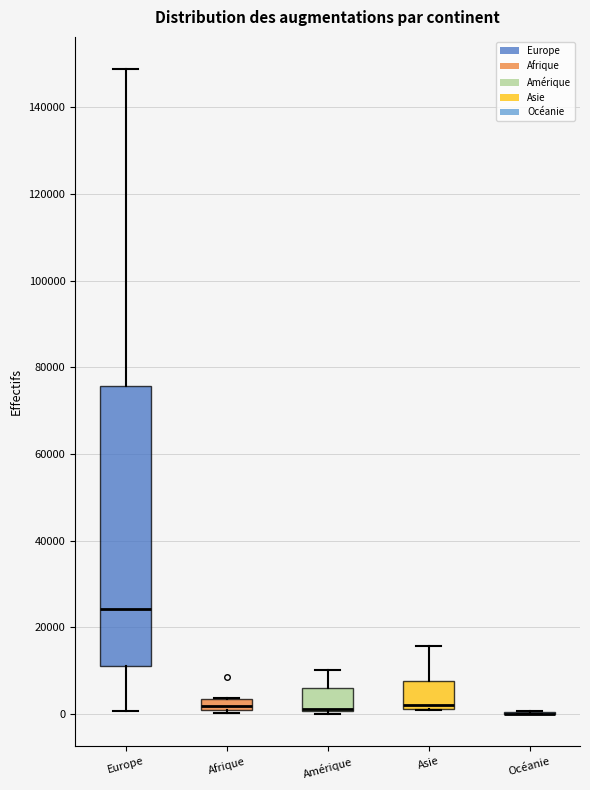

Comparing the boxes themselves (not the whiskers), which one is the tallest?

Europe